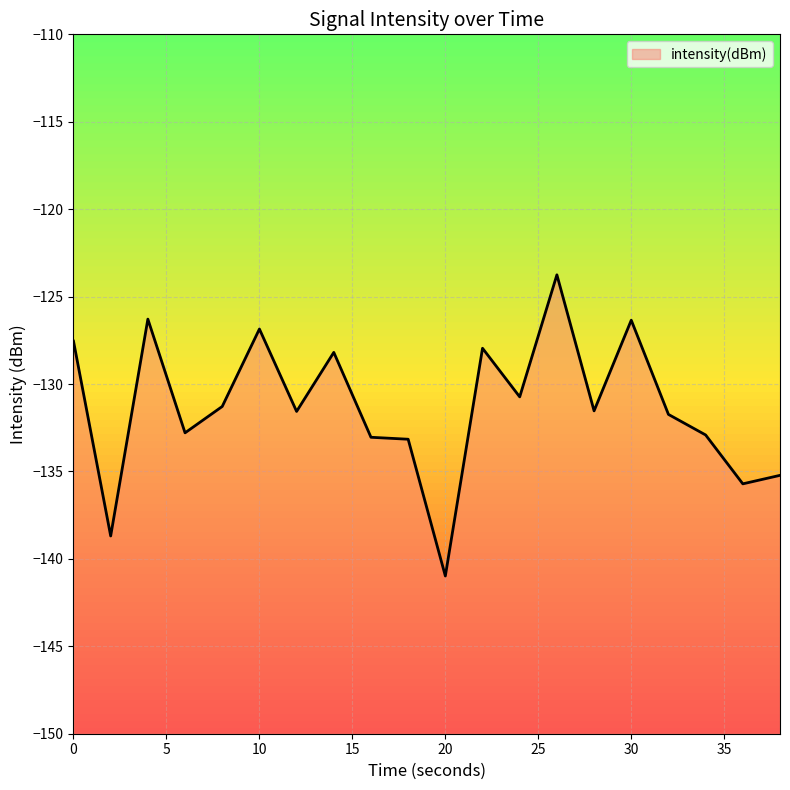

How many values are below -131?

12